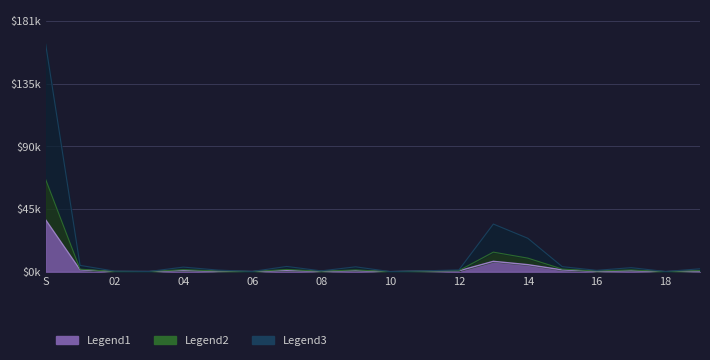

True or false: Legend1 and Legend2 cross at least once.

False